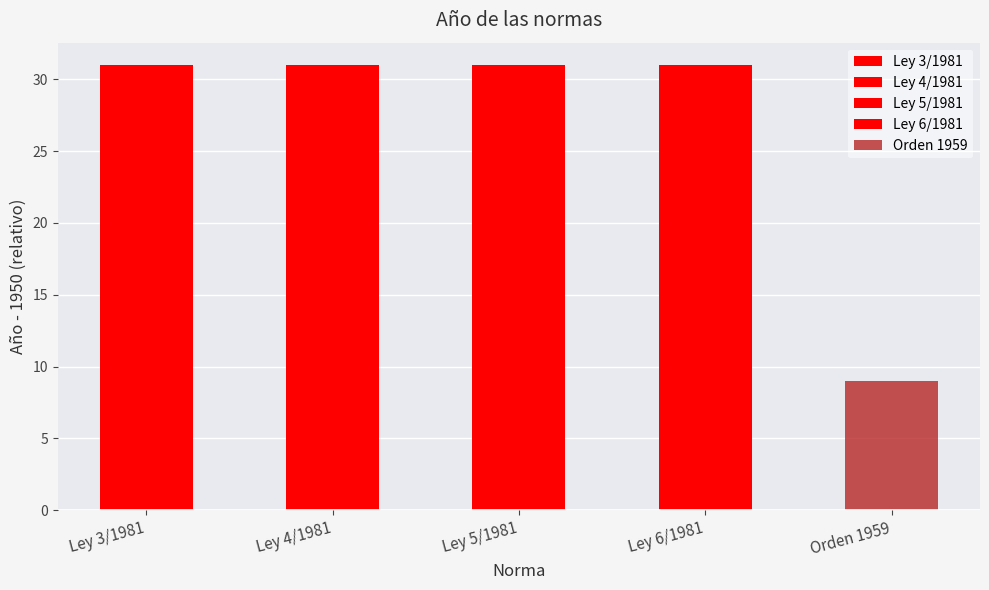

Rank the categories by value from lowest to highest.

Orden 1959, Ley 3/1981, Ley 4/1981, Ley 5/1981, Ley 6/1981